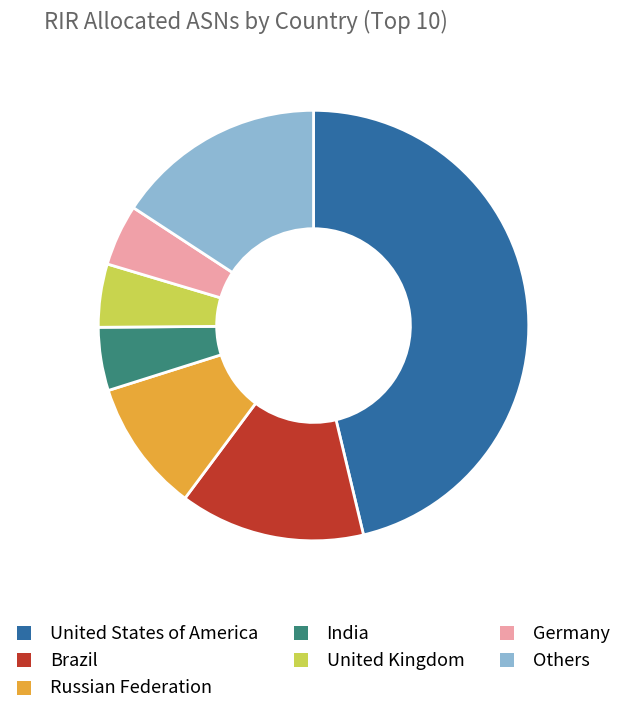

The United States of America slice represents 35% of the pie. True or false?

False